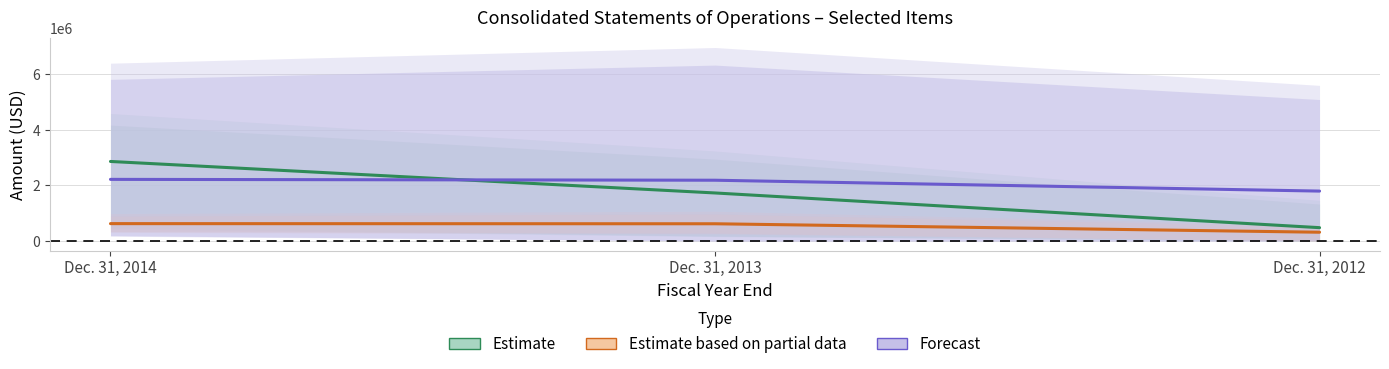

Is it true that Estimate equals 4492924.3 at Dec. 31, 2014?

False